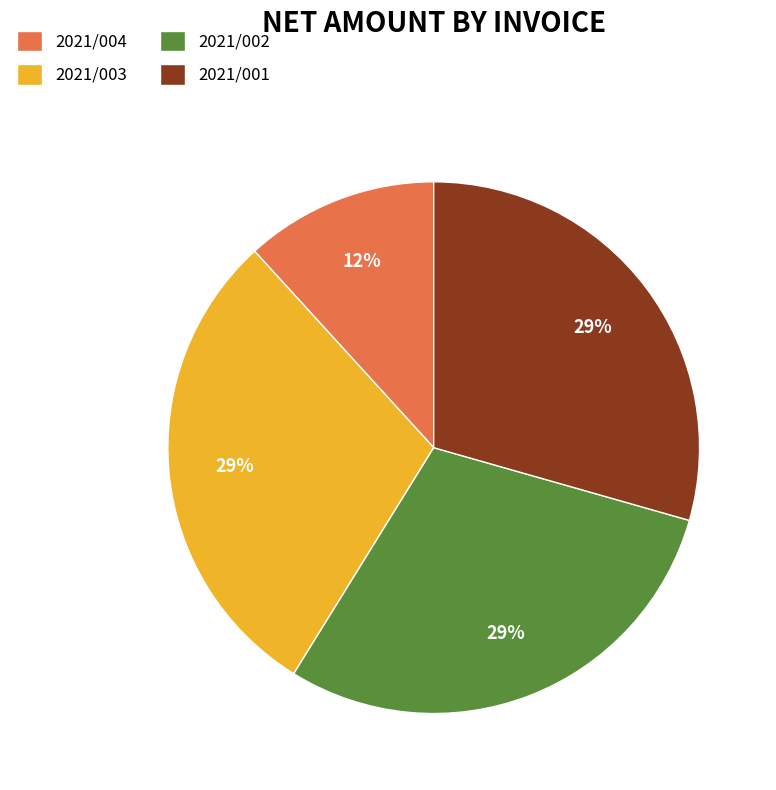

Is the sum of 2021/001 and 2021/003 greater than half?

Yes